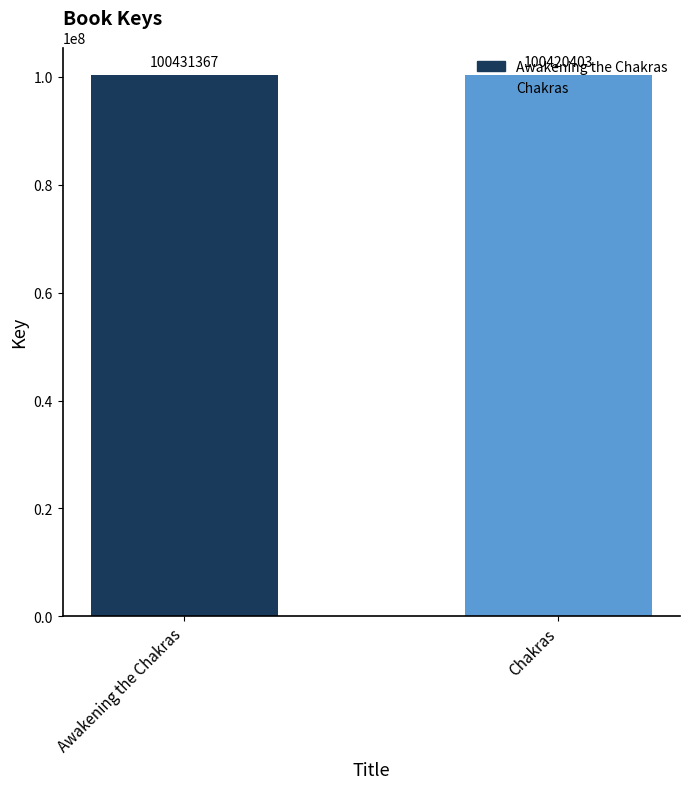

How many values are between 100420403 and 100431367?

2